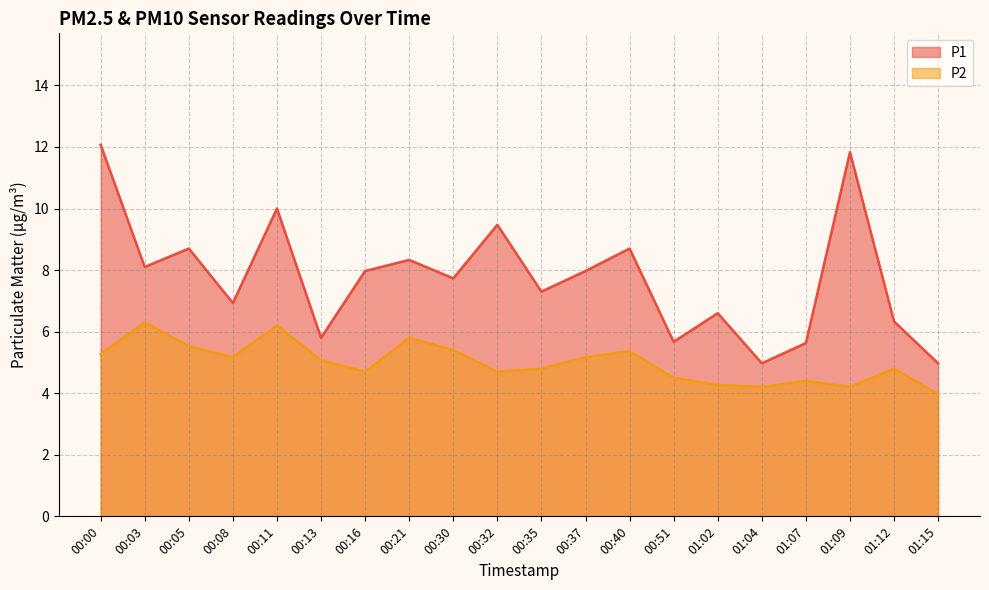

What is the label of the 12th point from the left?

00:37